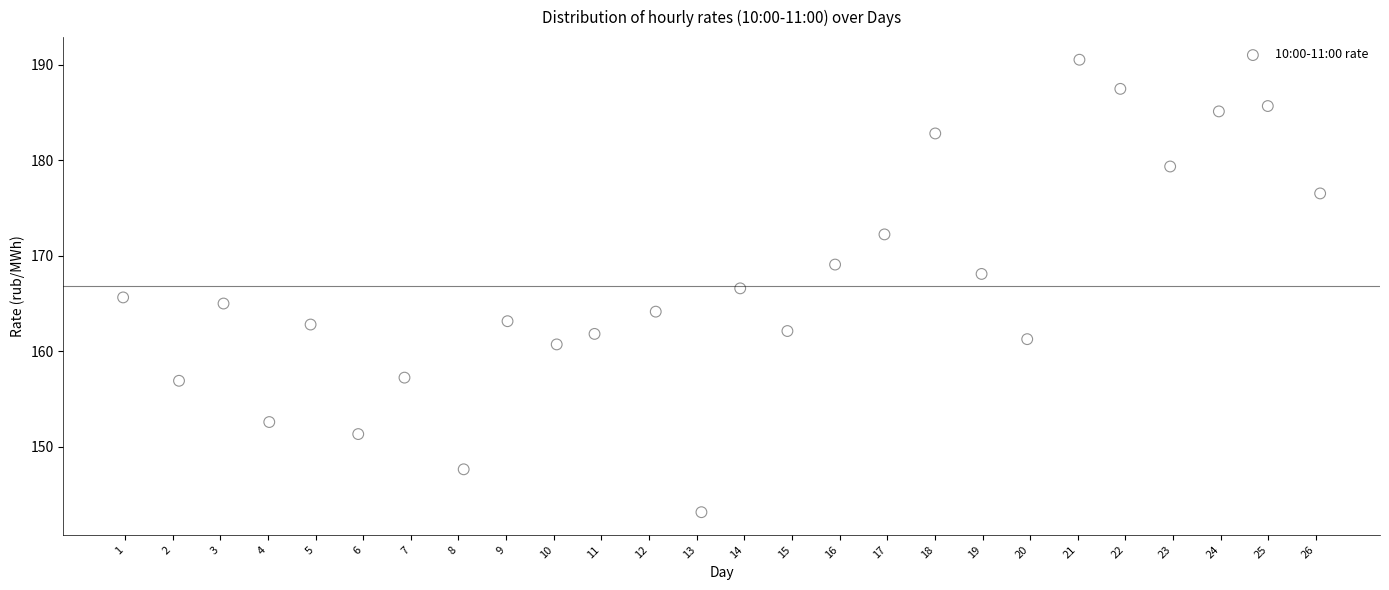

What is the range of Y values (max minus min)?

47.4